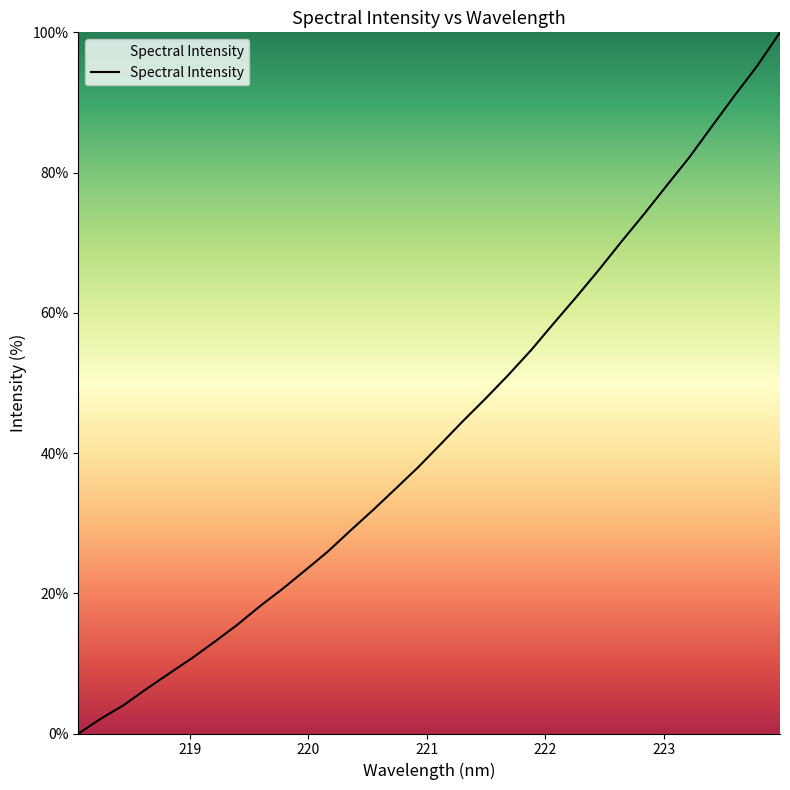

What is the maximum value shown in the chart?

100.0